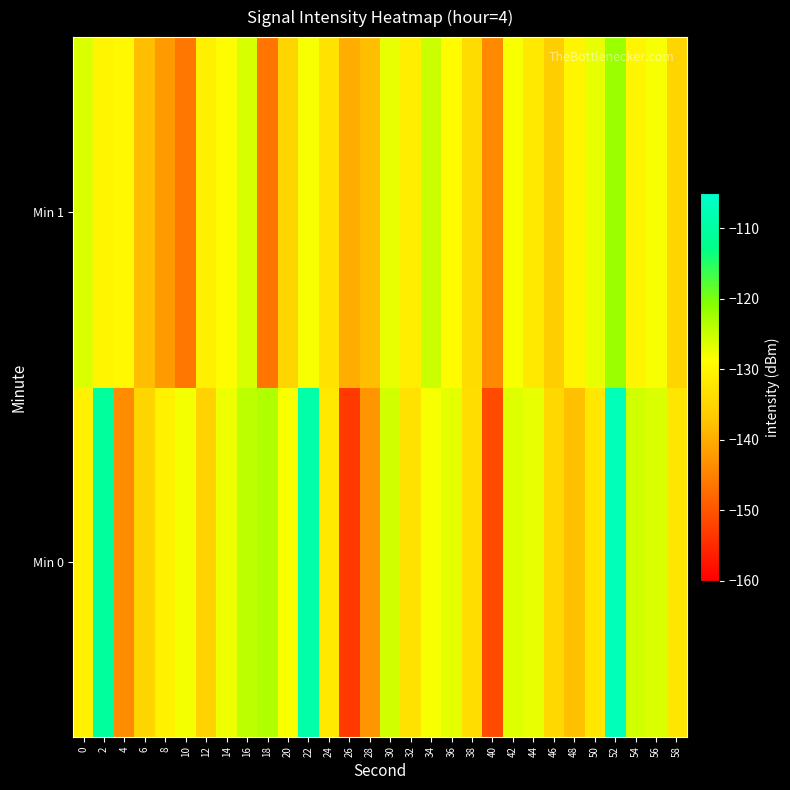

At which category does the chart reach its peak across all series?

52